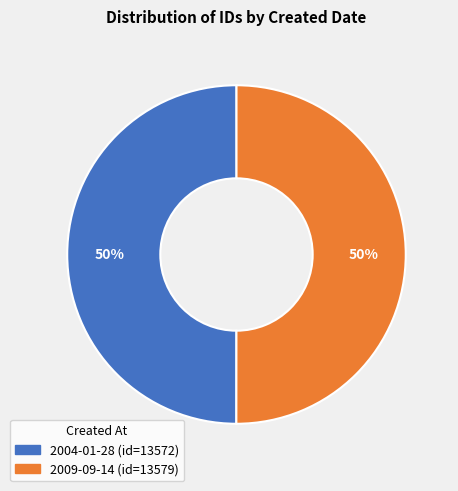

Do 2004-01-28 and 2009-09-14 together represent more than half of the pie?

Yes